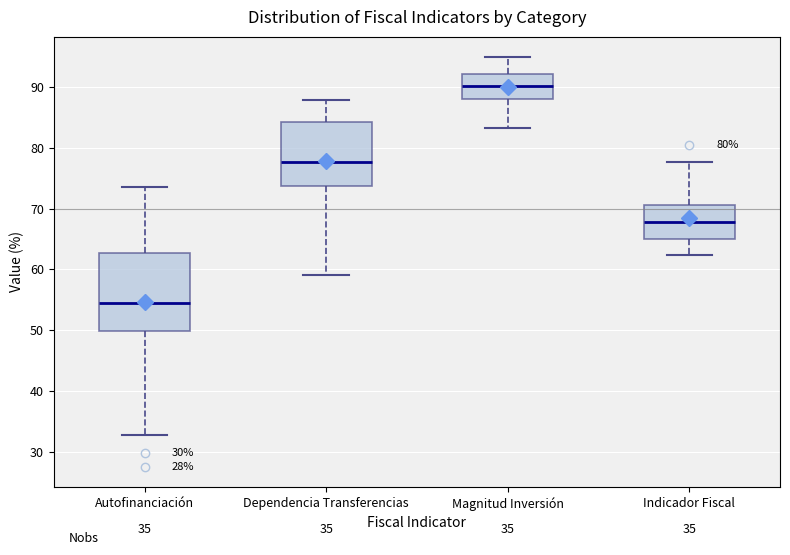

Which box has the lowest median line?

Autofinanciación